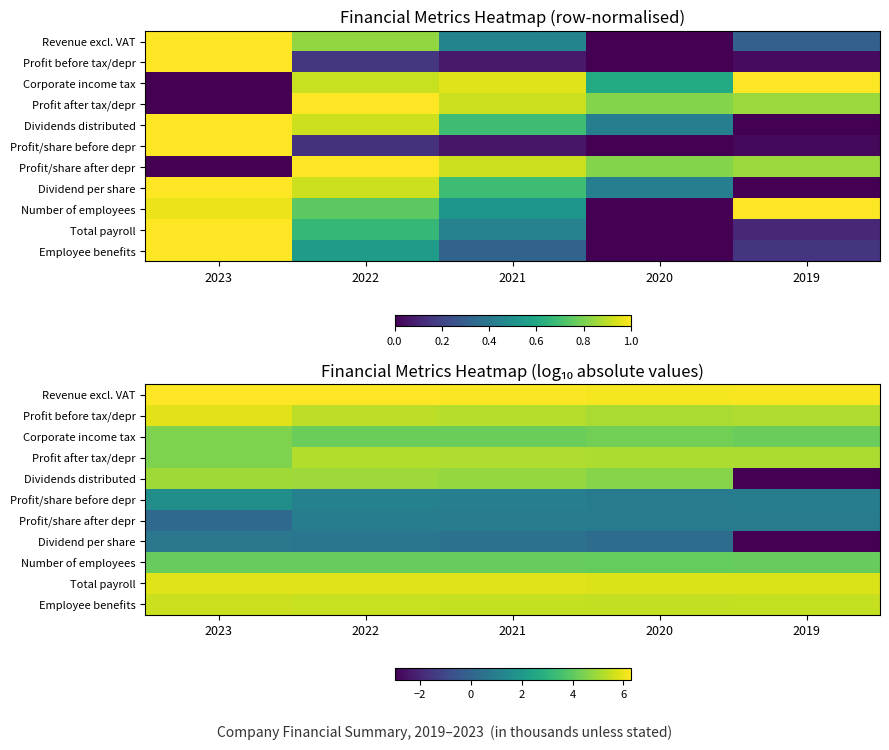

What is the minimum value for Corporate income tax?

4.2